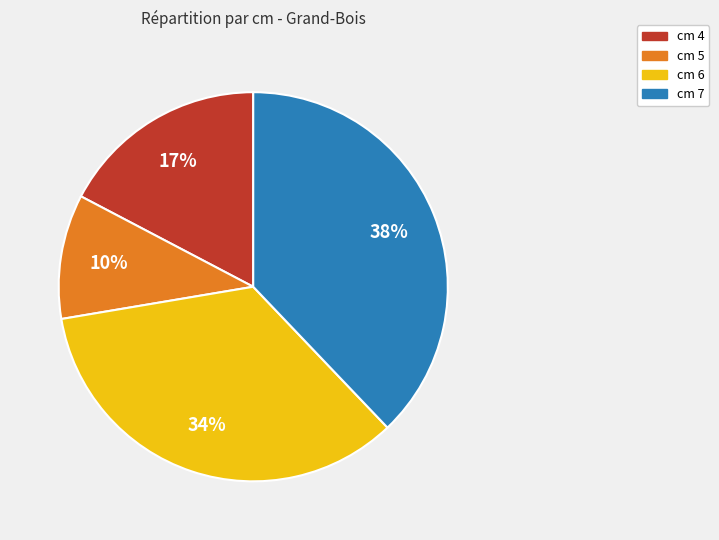

To the nearest percent, what is the average slice percentage?

25%